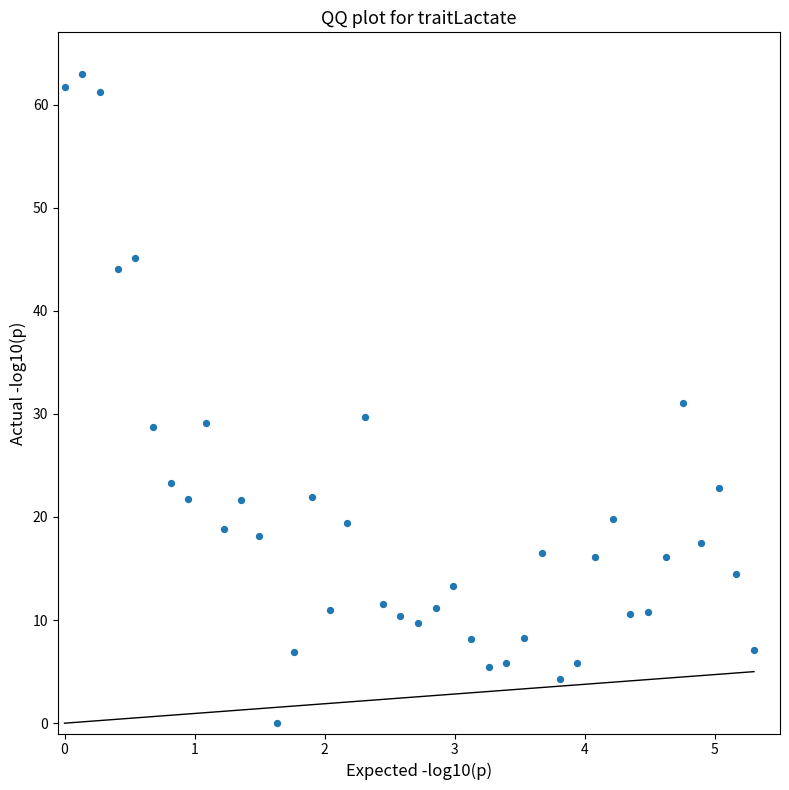

What is the range of Y values (max minus min)?

63.0